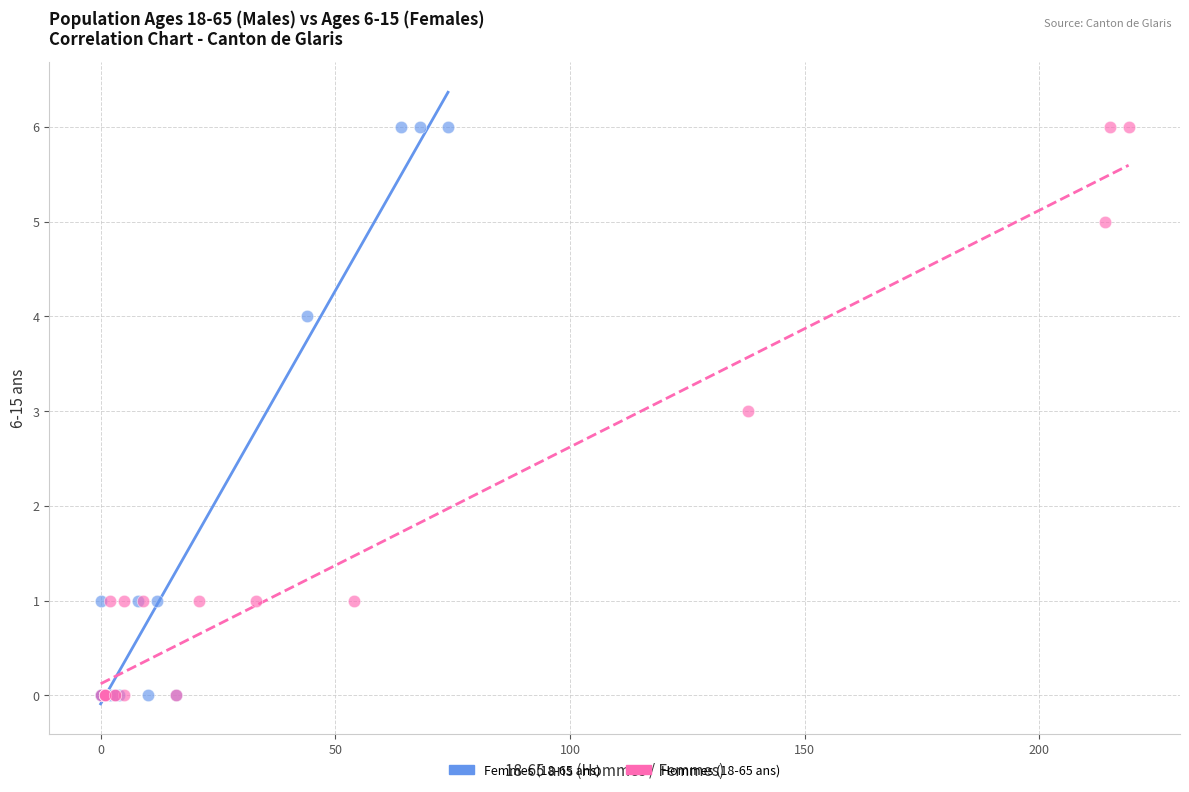

What are all the series names shown in the legend?

Femmes (18-65 ans), Hommes (18-65 ans)